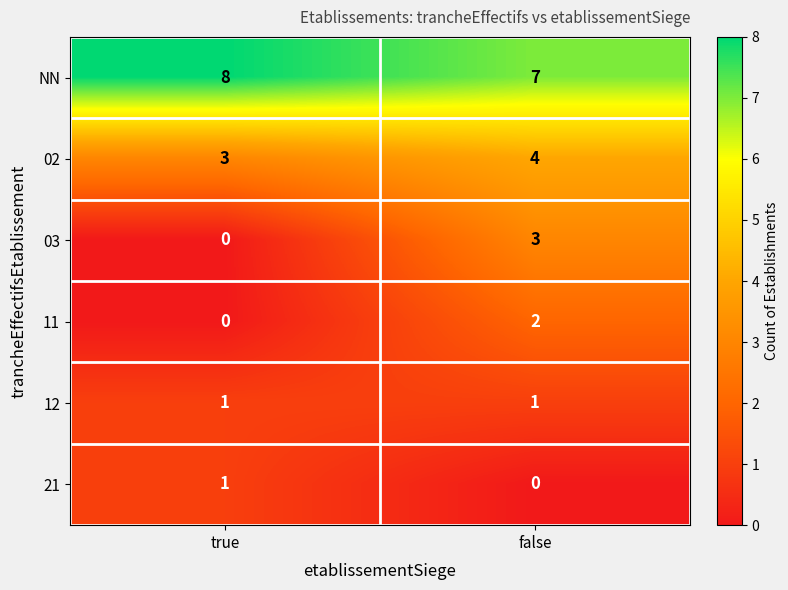

Reading left to right, what are all the values shown in this chart?

NN: 8	7
02: 3	4
03: 0	3
11: 0	2
12: 1	1
21: 1	0